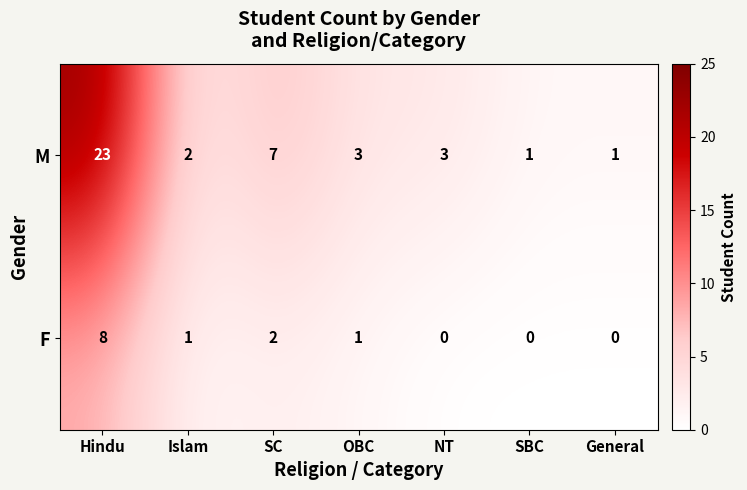

At which label is F closest to 4?

SC